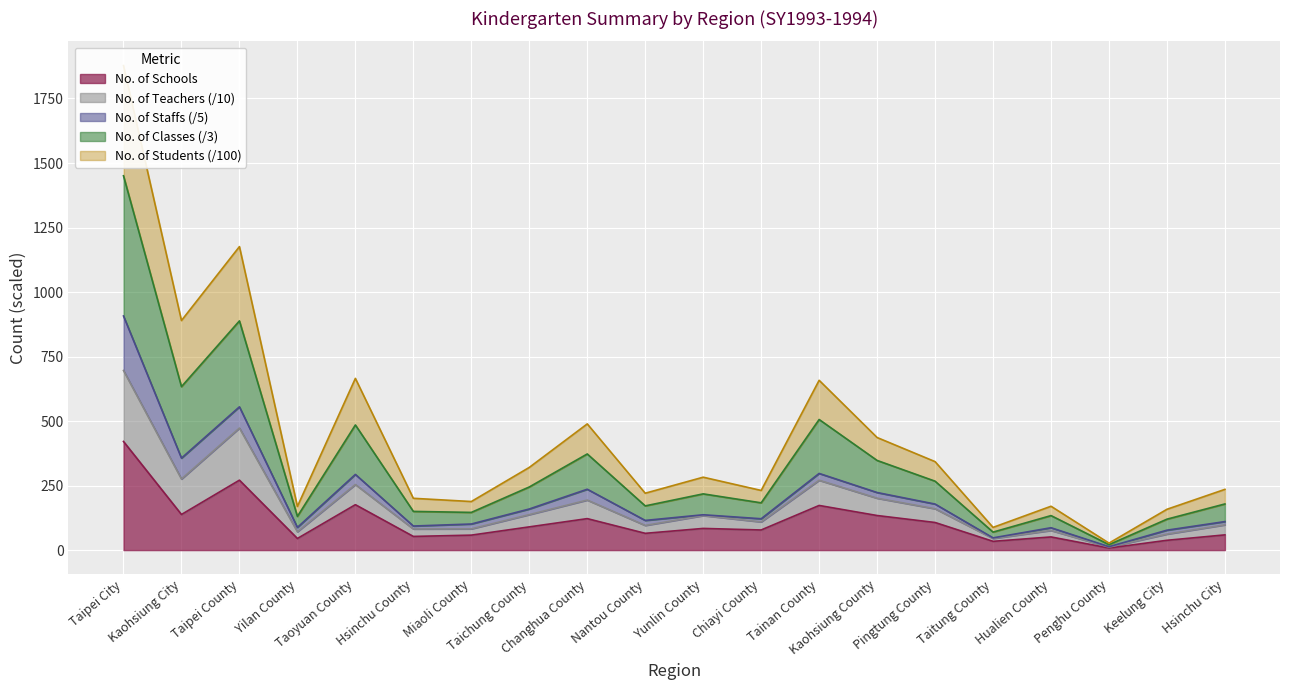

What is the highest value of the No. of Schools series?

421